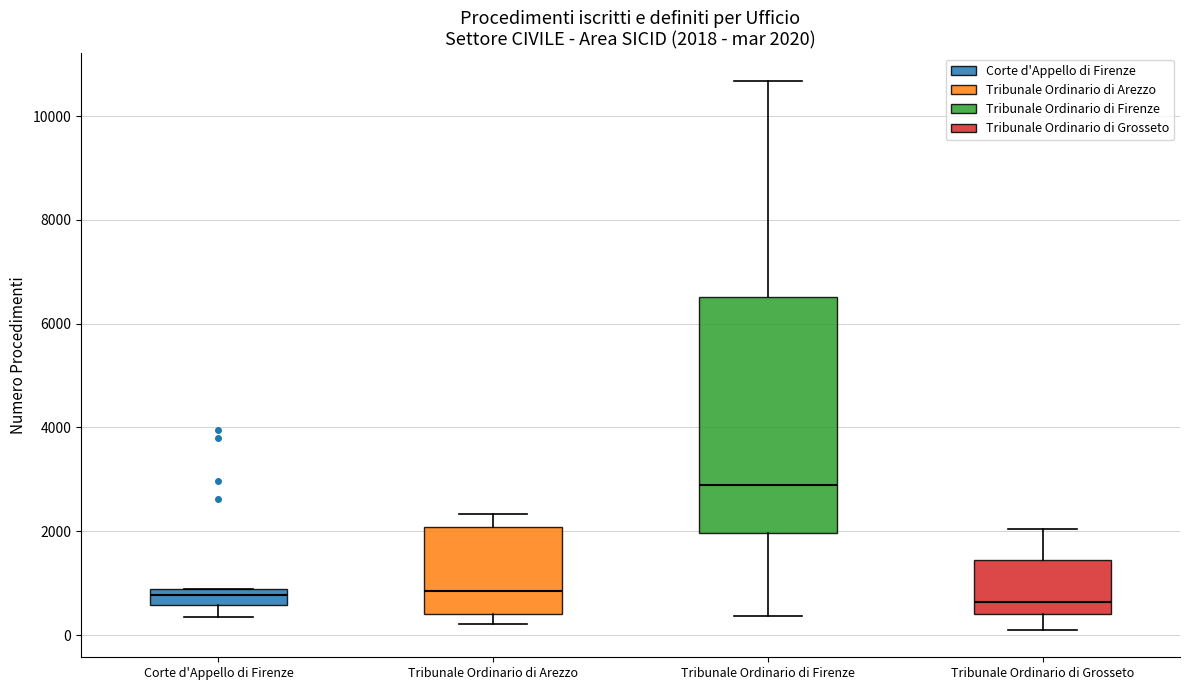

Which box has the highest median line?

Tribunale Ordinario di Firenze